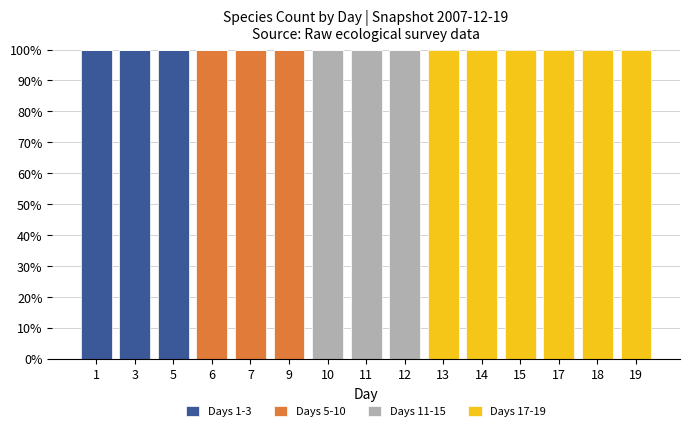

The value of Days 1-3 at 3 is 135. True or false?

False